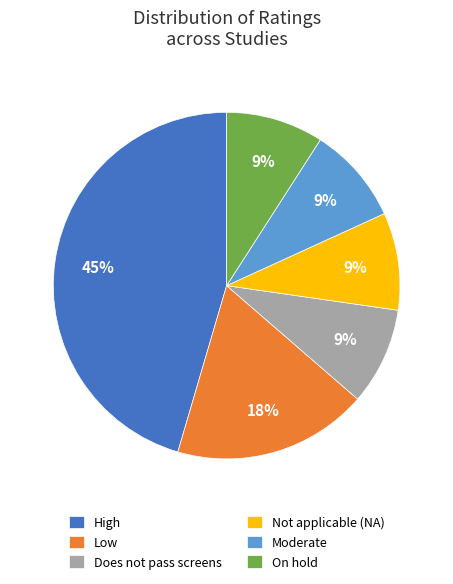

To the nearest percent, what is the average slice percentage?

17%